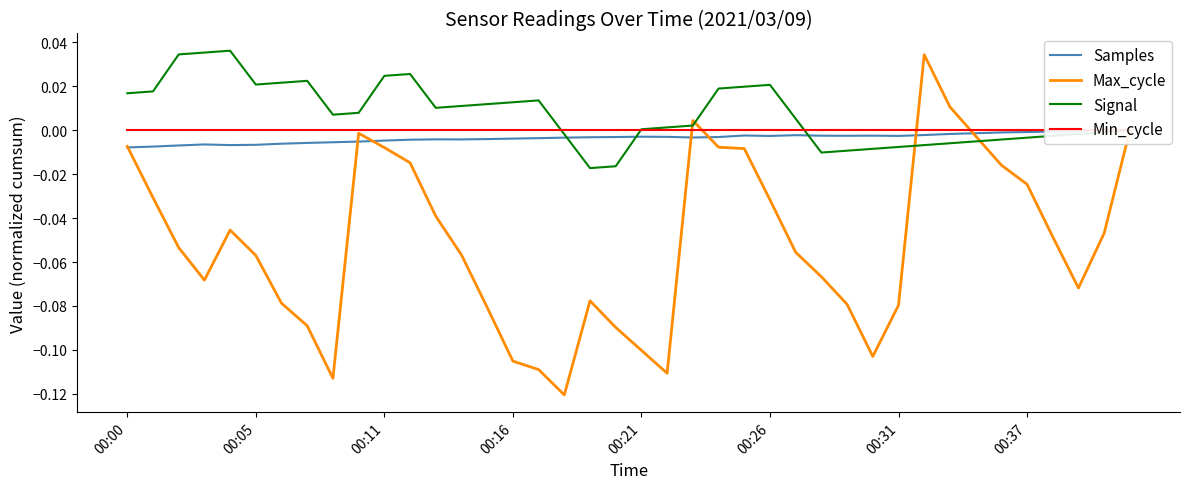

The Signal series shows 0.0 at 00:37. True or false?

False